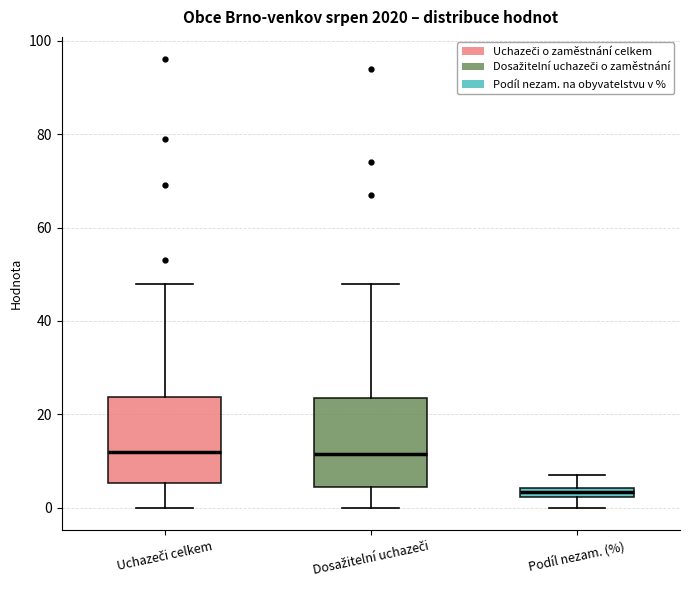

Where does the upper whisker of the box for Uchazeči celkem end on the y-axis? The values are not printed on the chart, so give them approximately, as read against the axis.

48